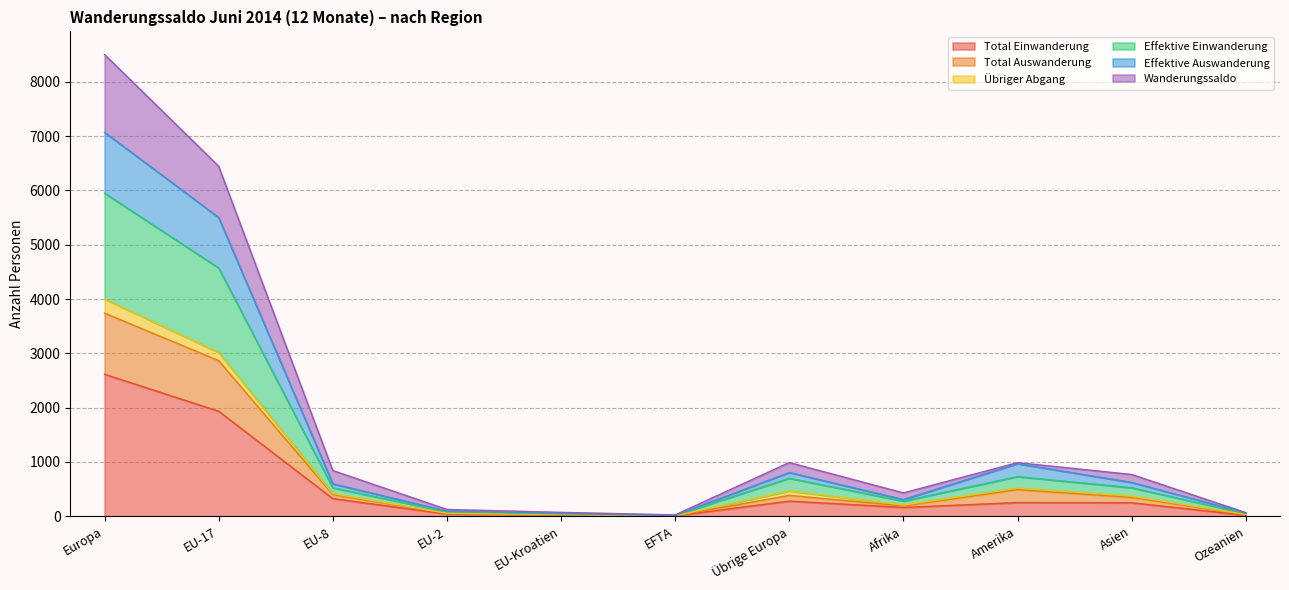

Is it true that Total Einwanderung equals 3803 at Europa?

False